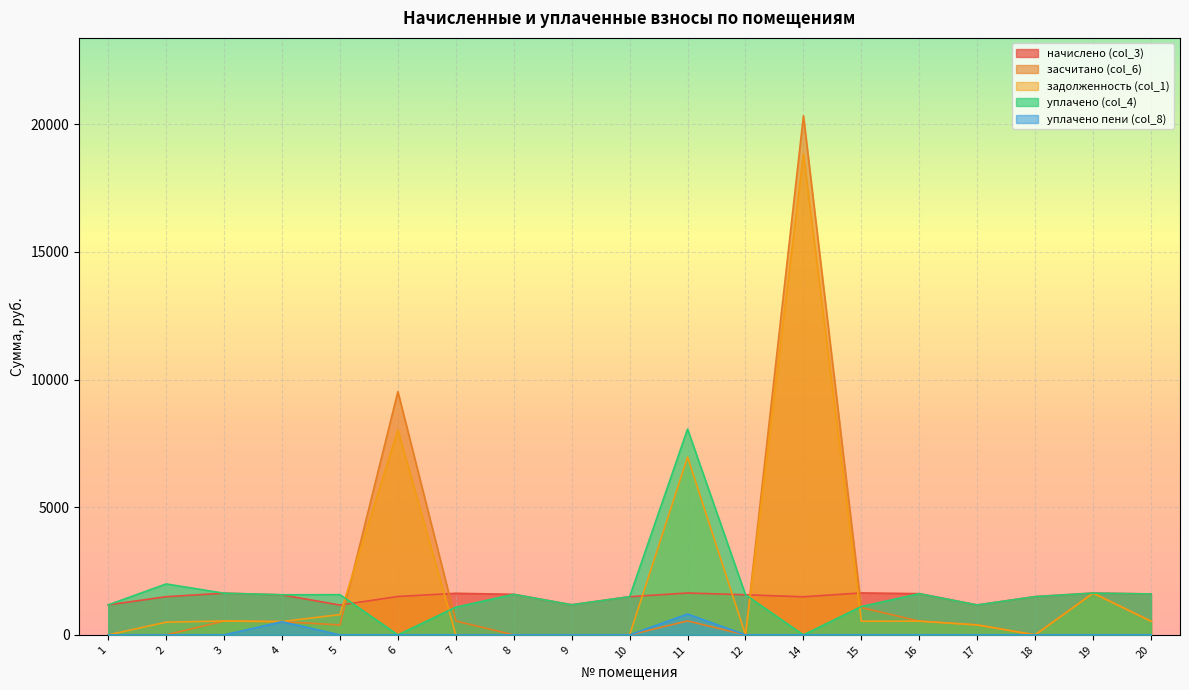

What is the difference between the maximum and second lowest values in the уплачено (col_4) series?

8060.8